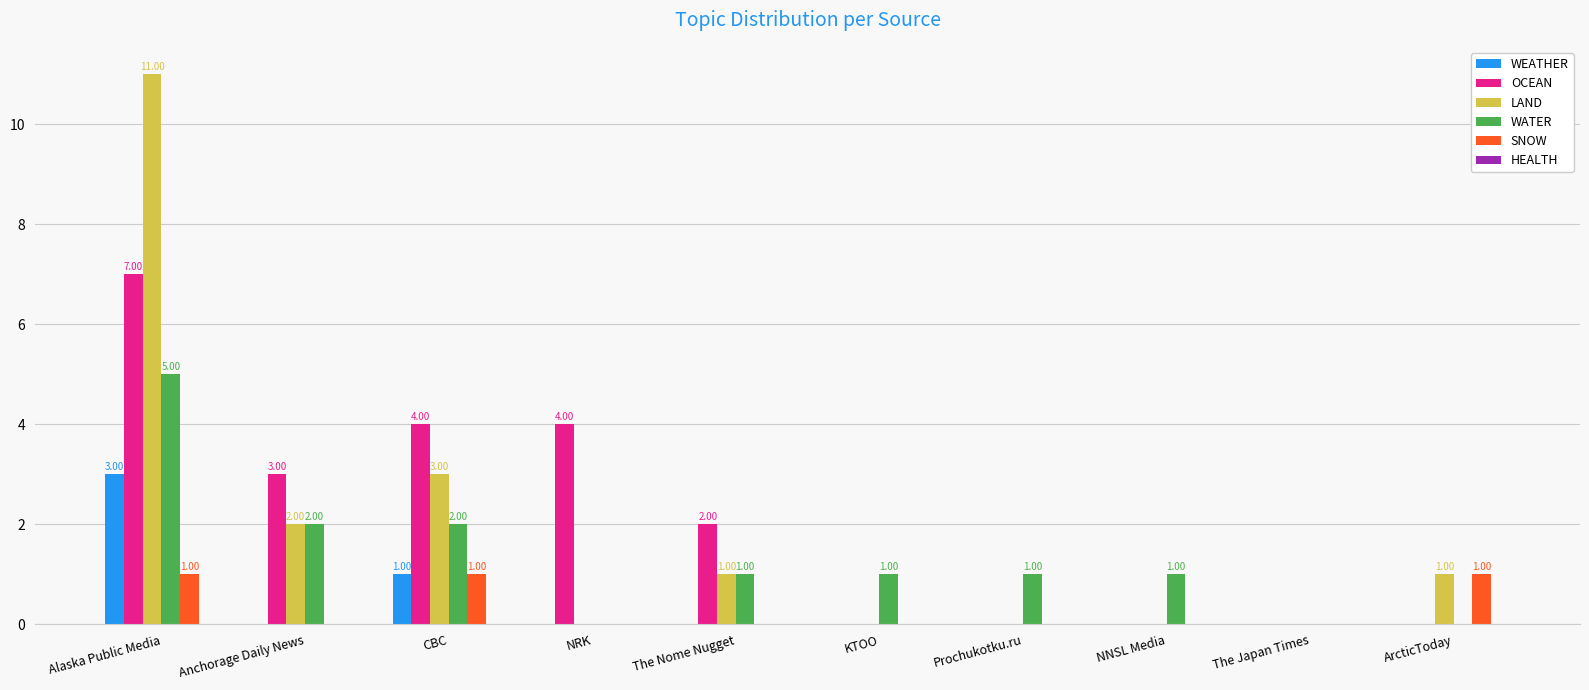

What is the sum of all LAND values?

18